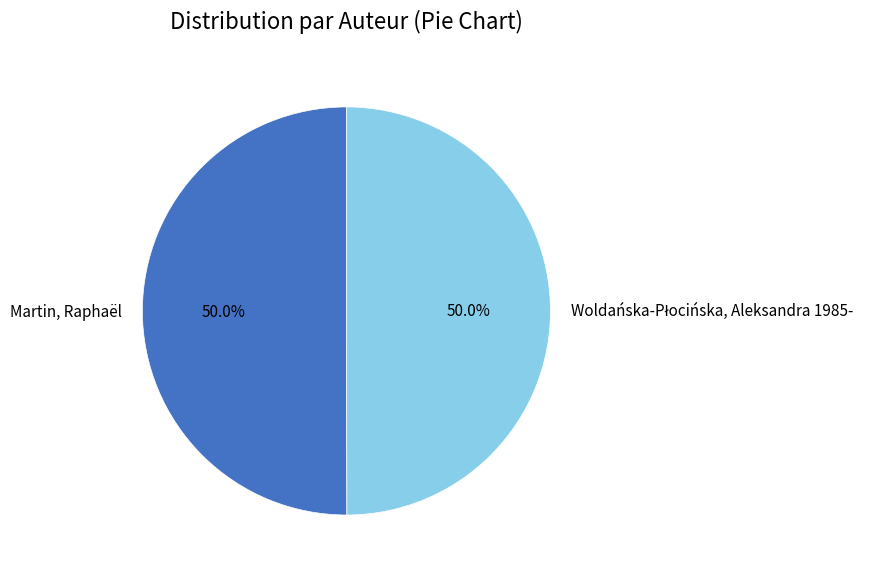

How many slices are in this pie chart?

2